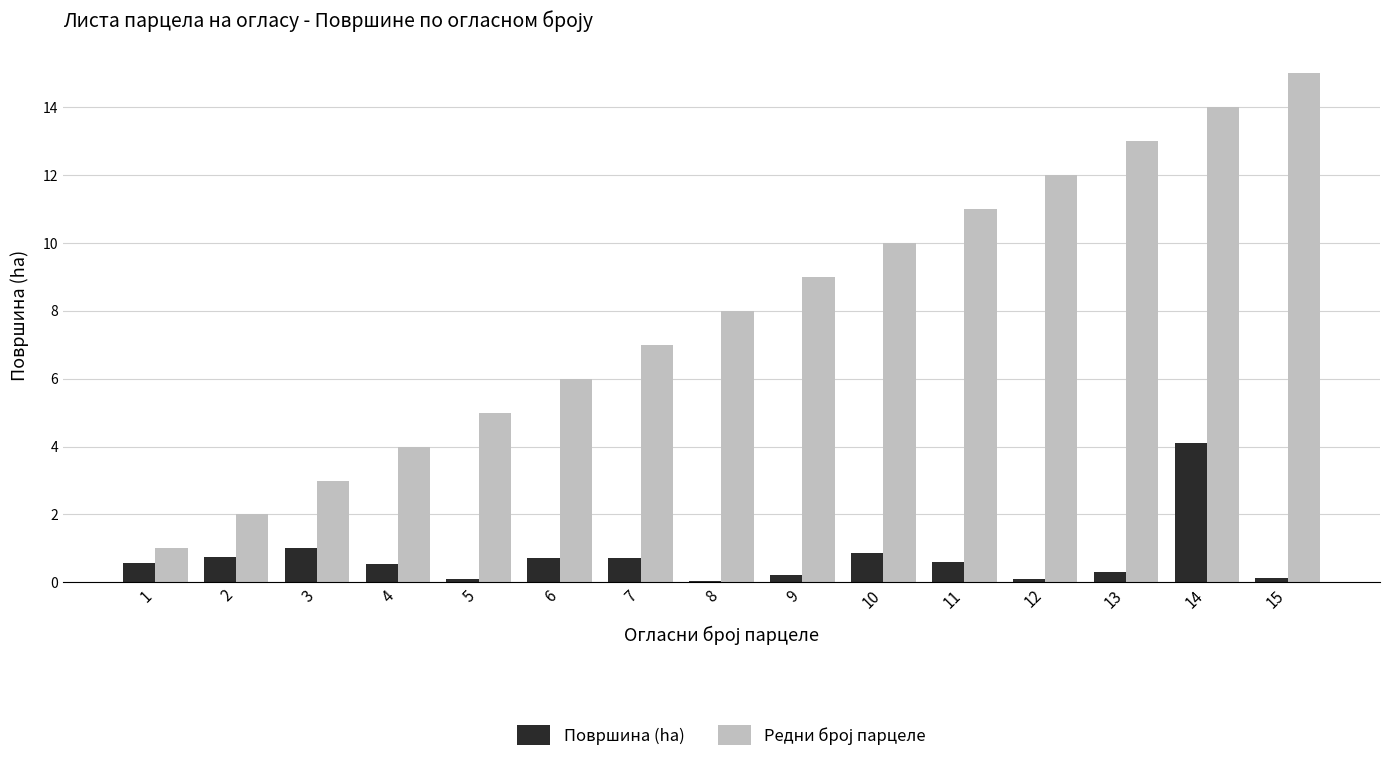

At which label is Површина (ha) closest to 2?

3